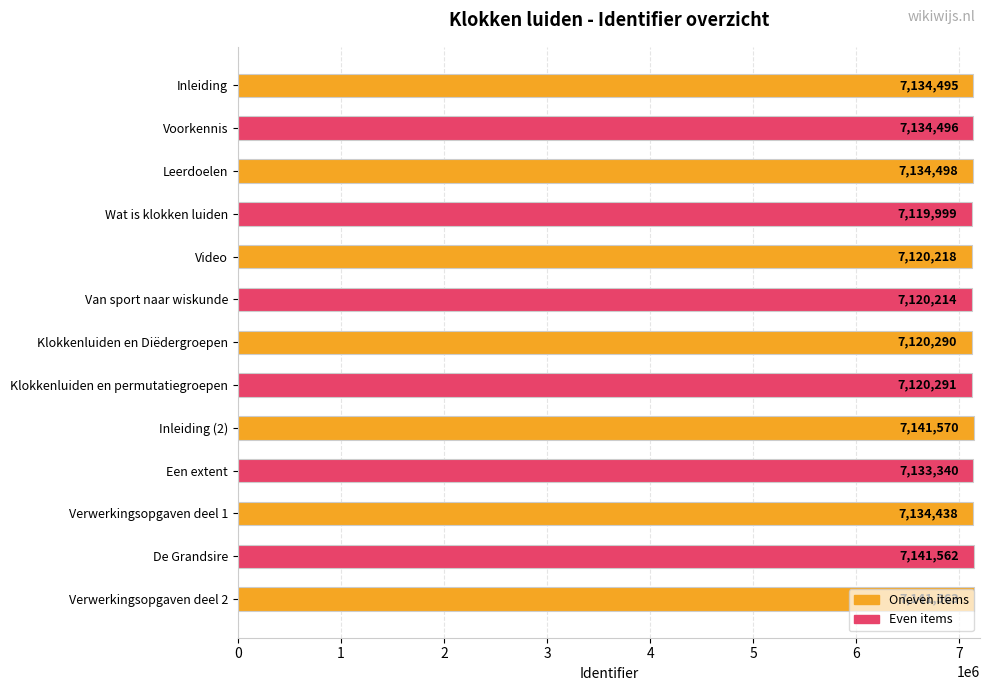

Reading top to bottom, transcribe all the data shown in this chart.

Inleiding=7134495	Voorkennis=7134496	Leerdoelen=7134498	Wat is klokken luiden=7119999	Video=7120218	Van sport naar wiskunde=7120214	Klokkenluiden en Diëdergroepen=7120290	Klokkenluiden en permutatiegroepen=7120291	Inleiding (2)=7141570	Een extent=7133340	Verwerkingsopgaven deel 1=7134438	De Grandsire=7141562	Verwerkingsopgaven deel 2=7141563